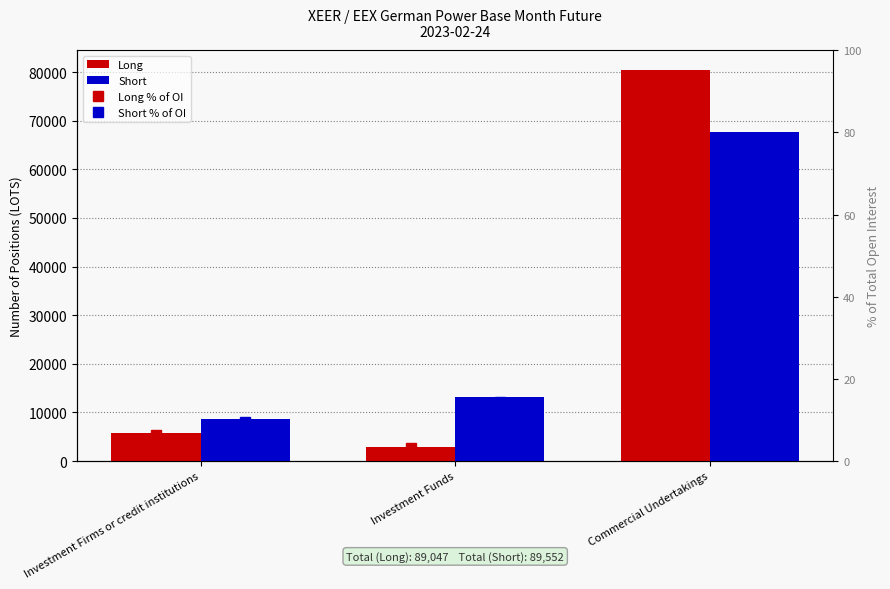

Which category has the highest value in the Short % of OI series?

Commercial Undertakings